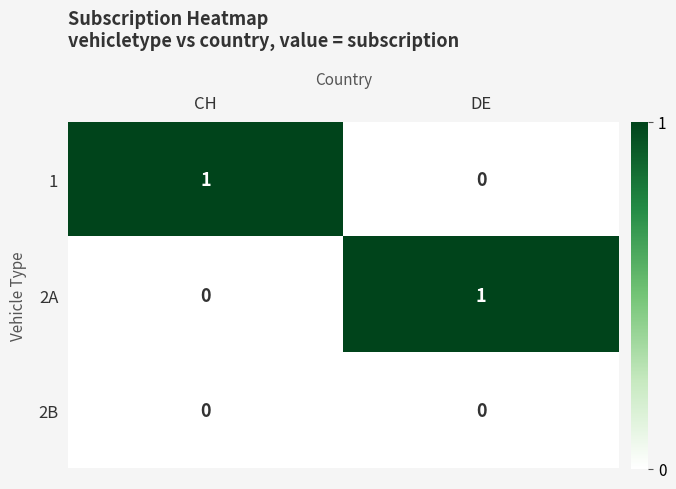

At which label is 1 closest to 0?

DE